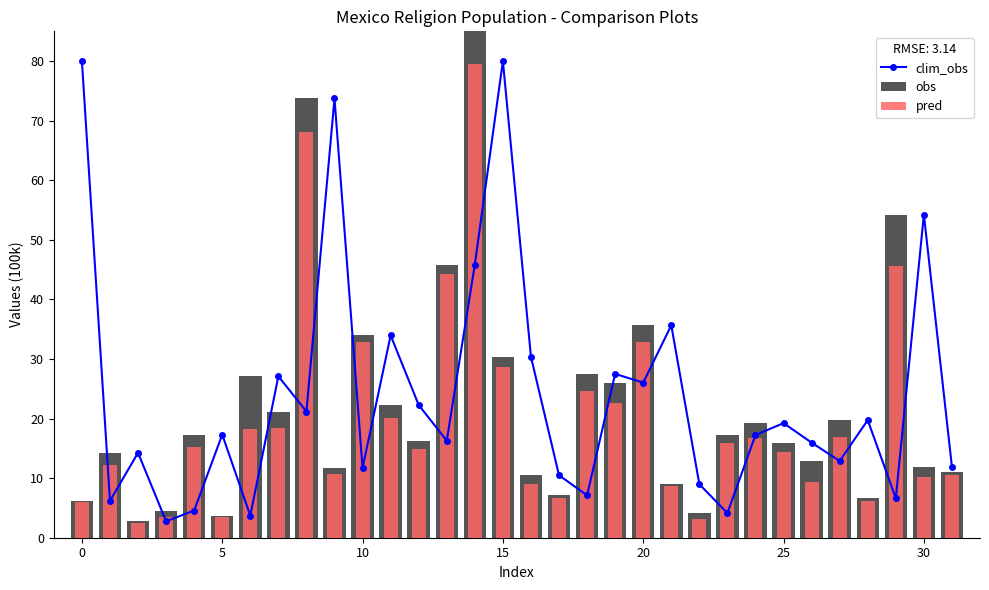

Between 30 and 18, which series saw the biggest shift?

clim_obs